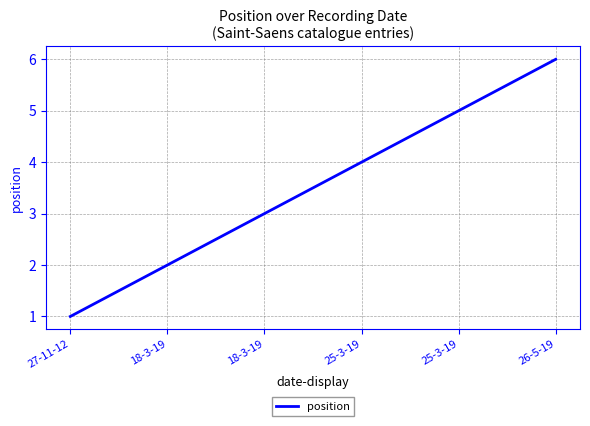

Is this an area chart (filled region under the line)?

No